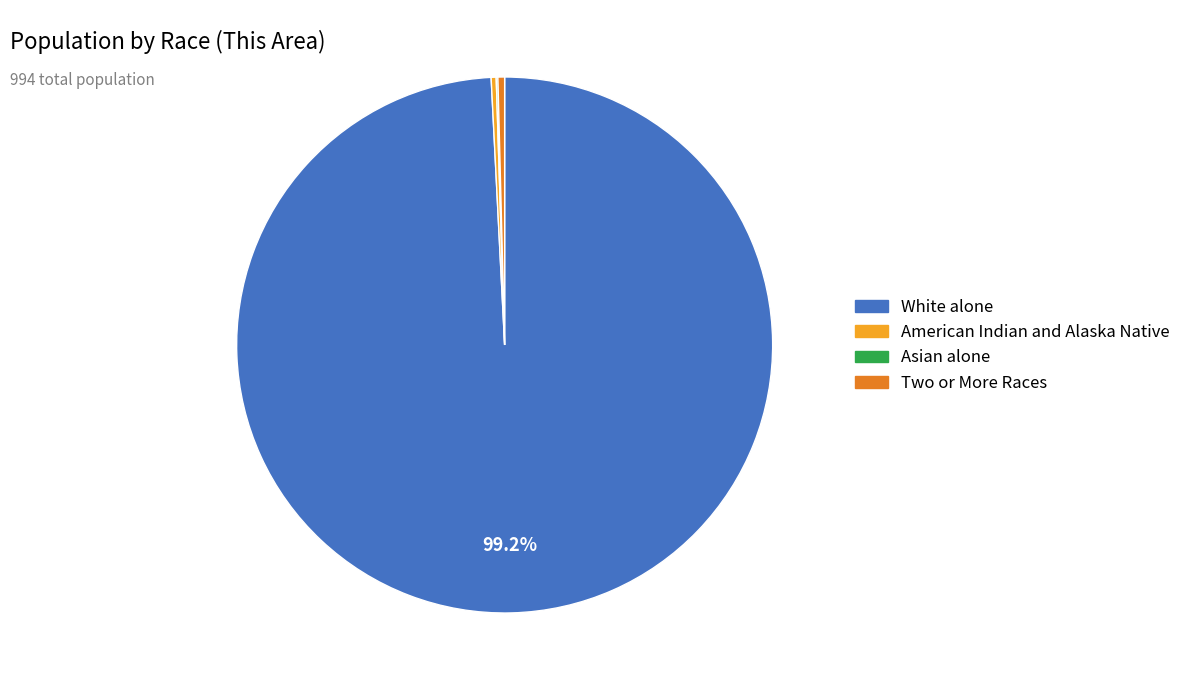

Is there a majority slice in this chart?

Yes